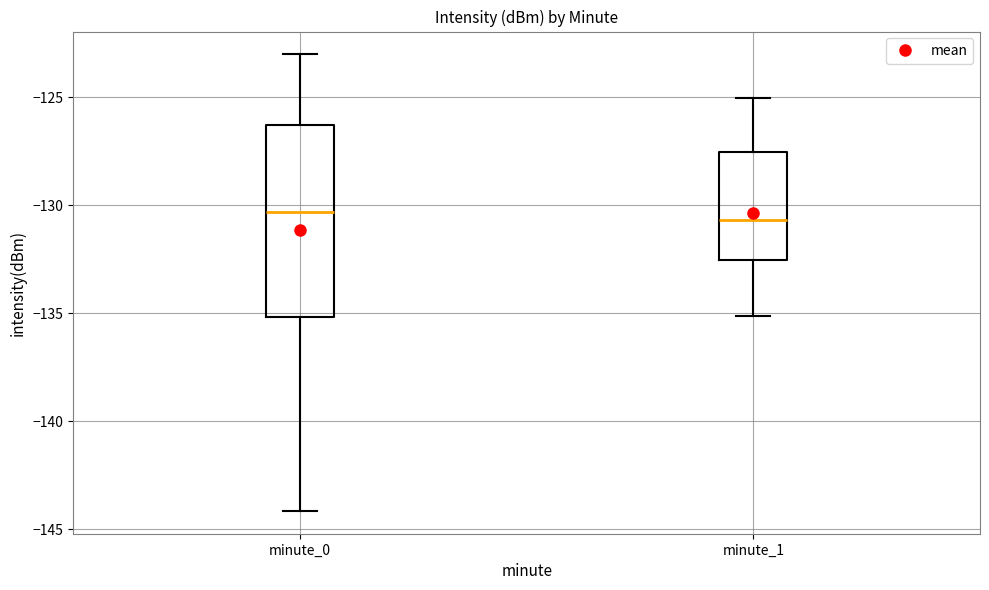

Comparing the boxes themselves (not the whiskers), which one is the tallest?

minute_0